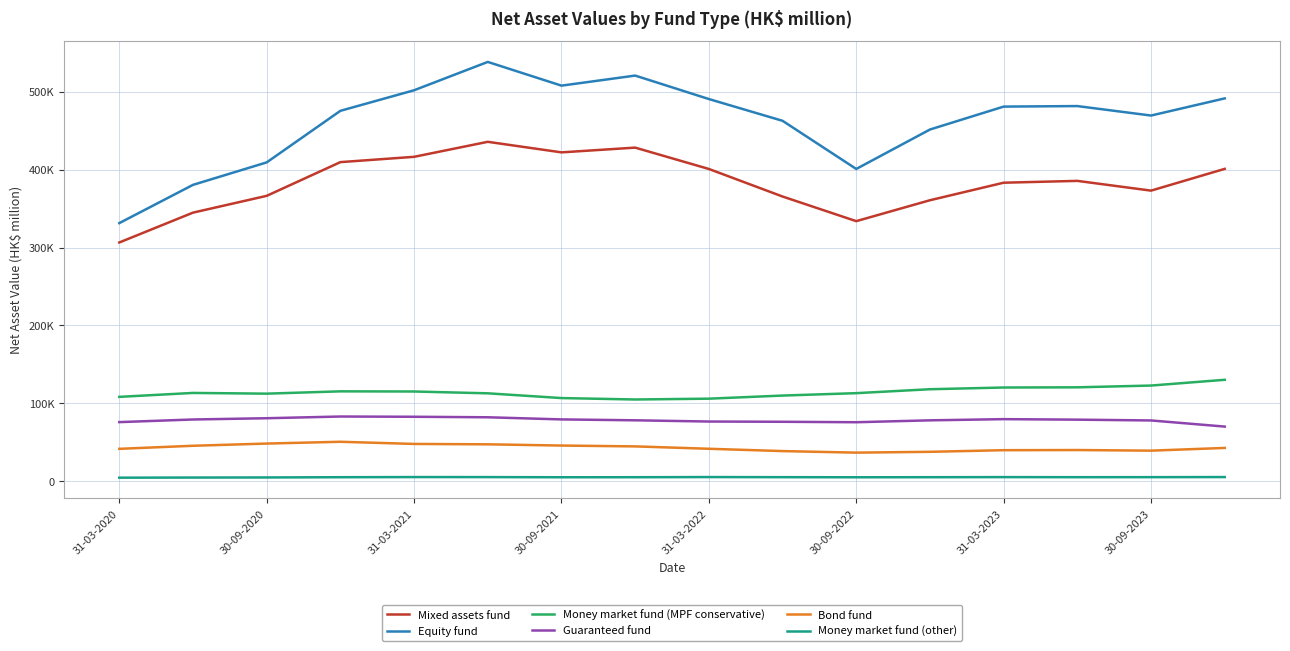

What are all the series names shown in the legend?

Mixed assets fund, Equity fund, Money market fund (MPF conservative), Guaranteed fund, Bond fund, Money market fund (other)